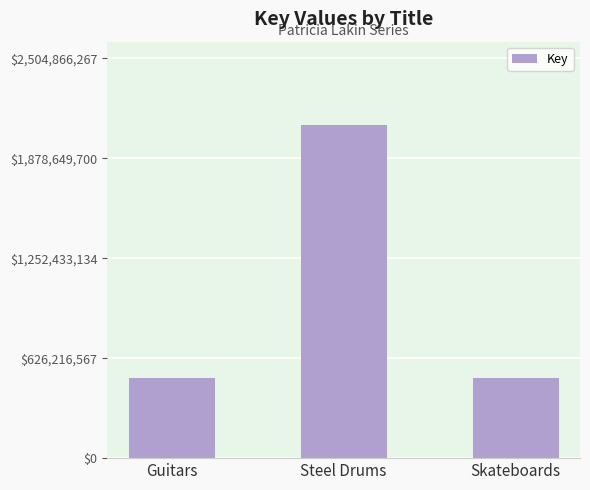

What is the smallest value displayed?

504400033